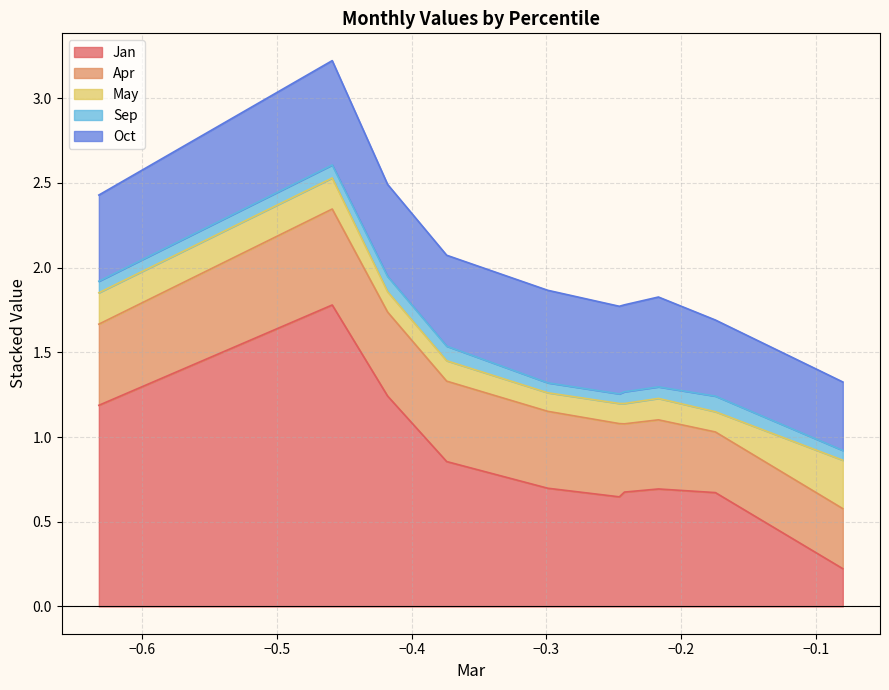

Rank the series by their maximum value, from lowest to highest.

Sep, May, Apr, Oct, Jan